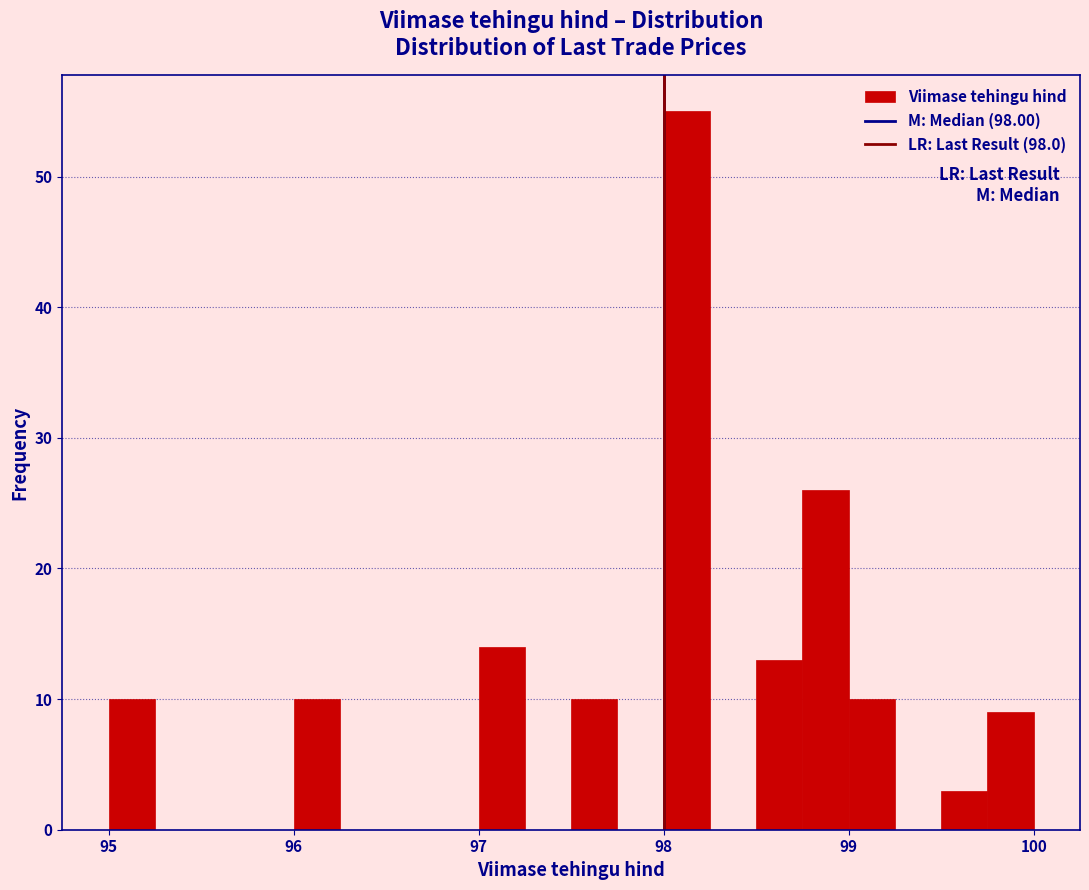

Around what value on the x-axis is the tallest bar? Give the approximate position of its centre, as read against the axis.

98.1